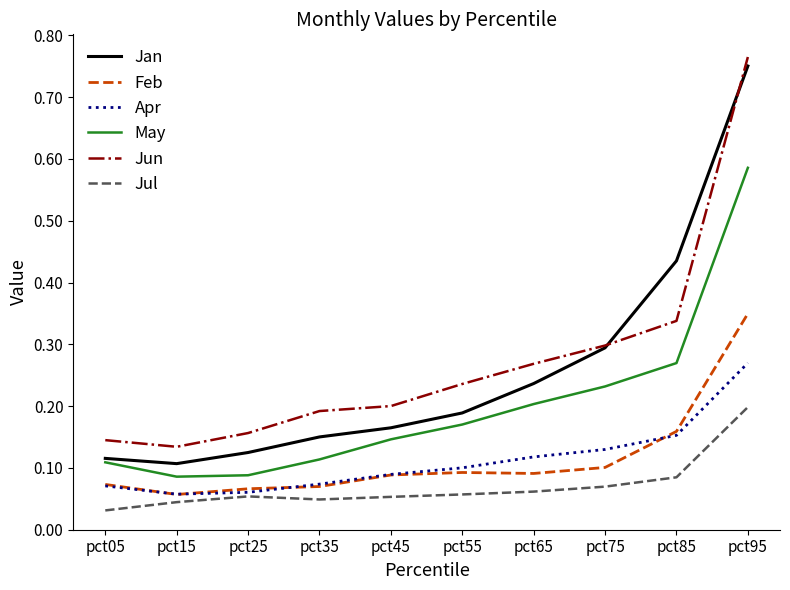

Which category has the highest value in the May series?

pct95